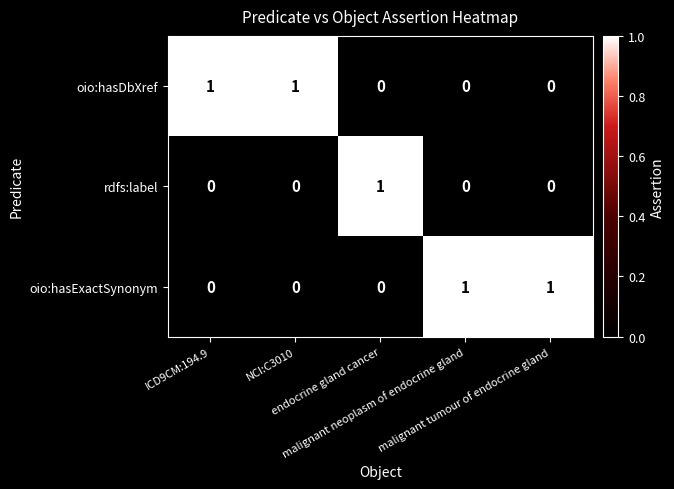

How many values in rdfs:label are above zero?

1